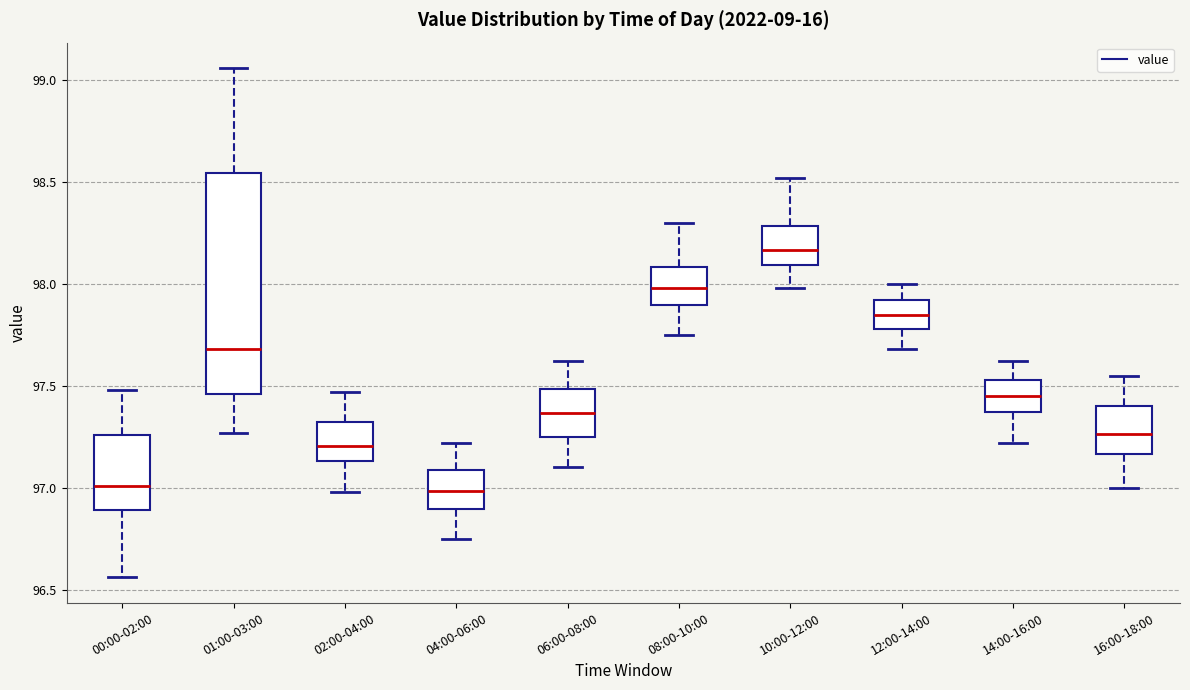

Comparing the boxes themselves (not the whiskers), which one is the tallest?

01:00-03:00